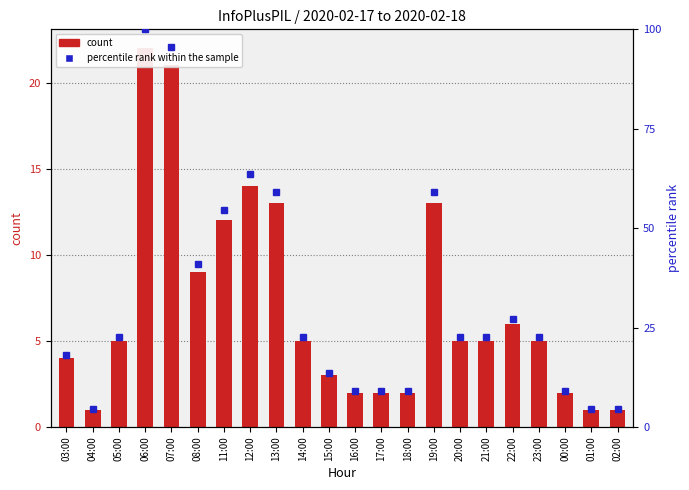

True or false: percentile rank within the sample has a value of 54.5 at 11:00.

True